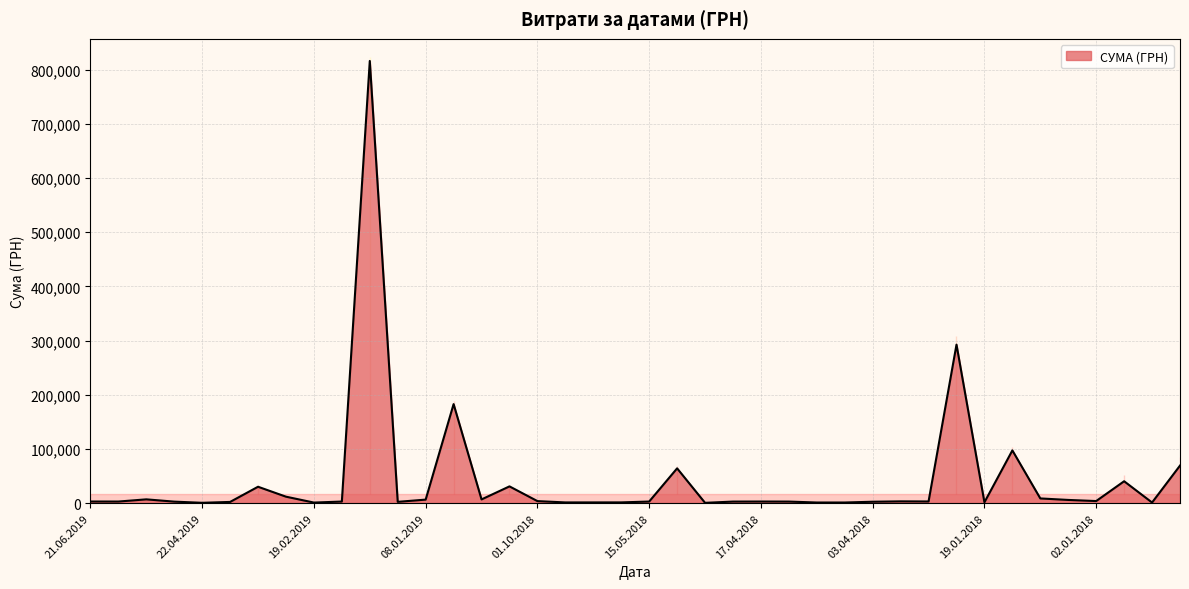

Is it true that the value at 15.05.2018 is 4411.1?

False